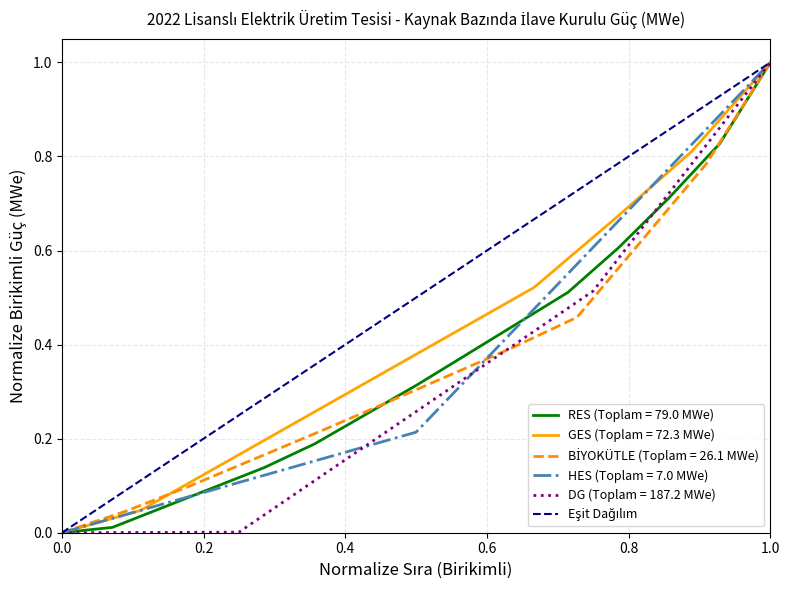

At which label does RES (Toplam = 79.0 MWe) reach its peak?

1.0